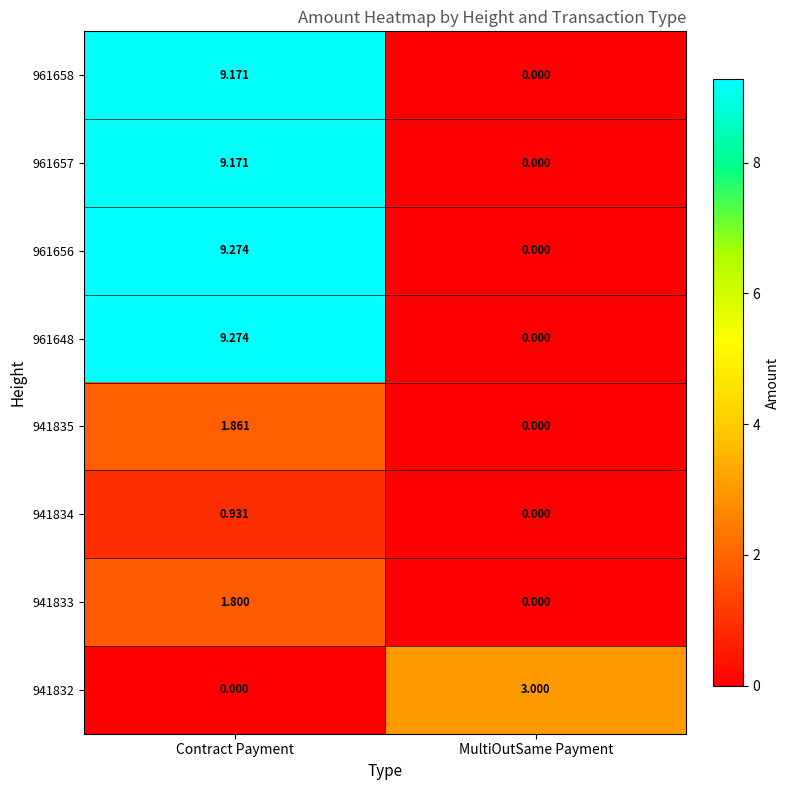

Where is 961658 nearest to the value 4?

MultiOutSame Payment